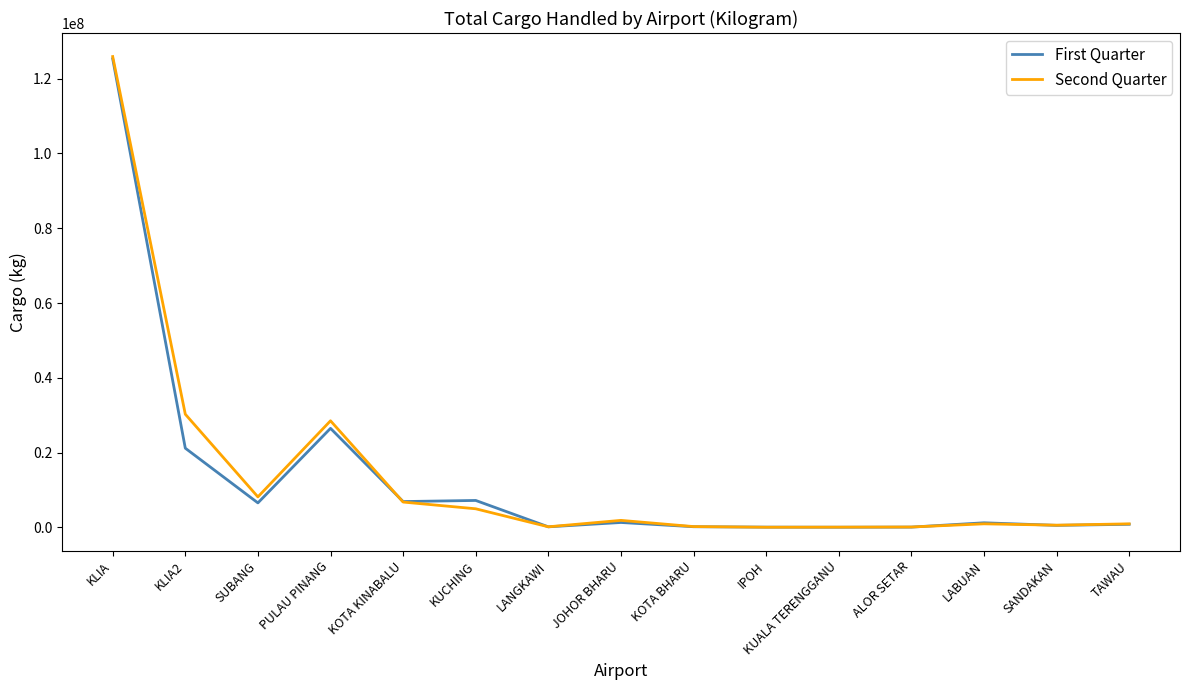

How many values in the First Quarter series are below 1227832?

7